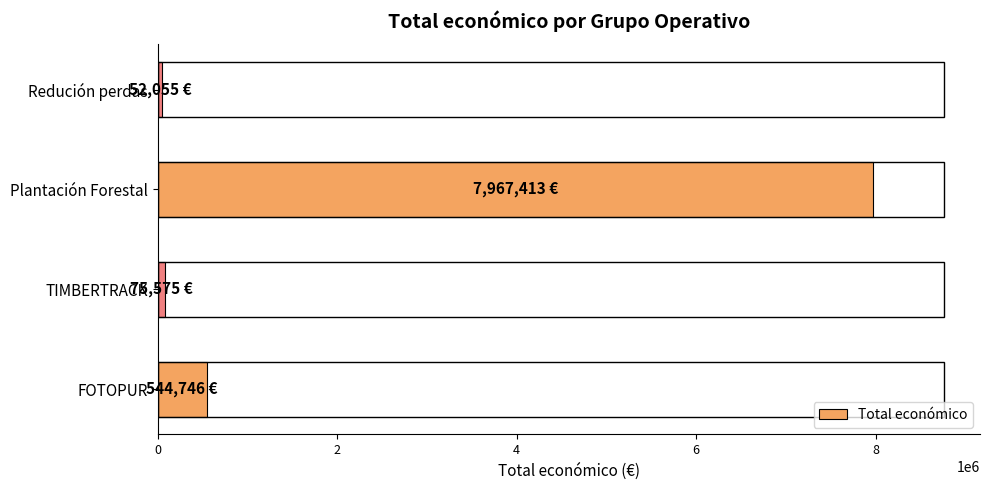

The value at FOTOPUR is 544746. True or false?

True